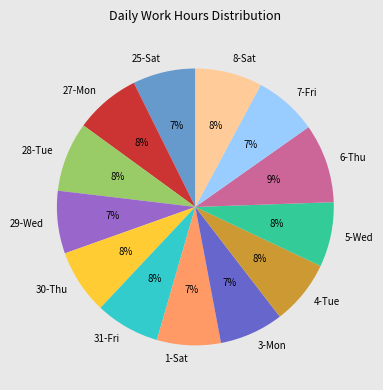

How many slices are in this pie chart?

13